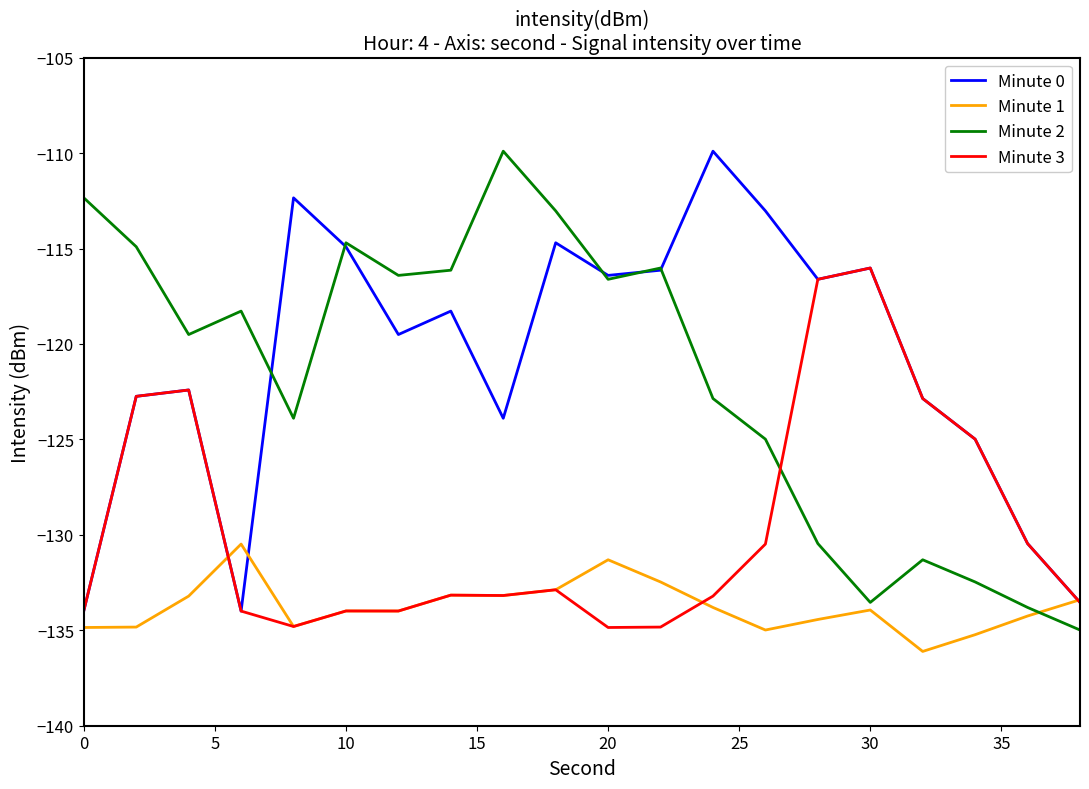

What is the maximum value shown in the chart?

-109.9